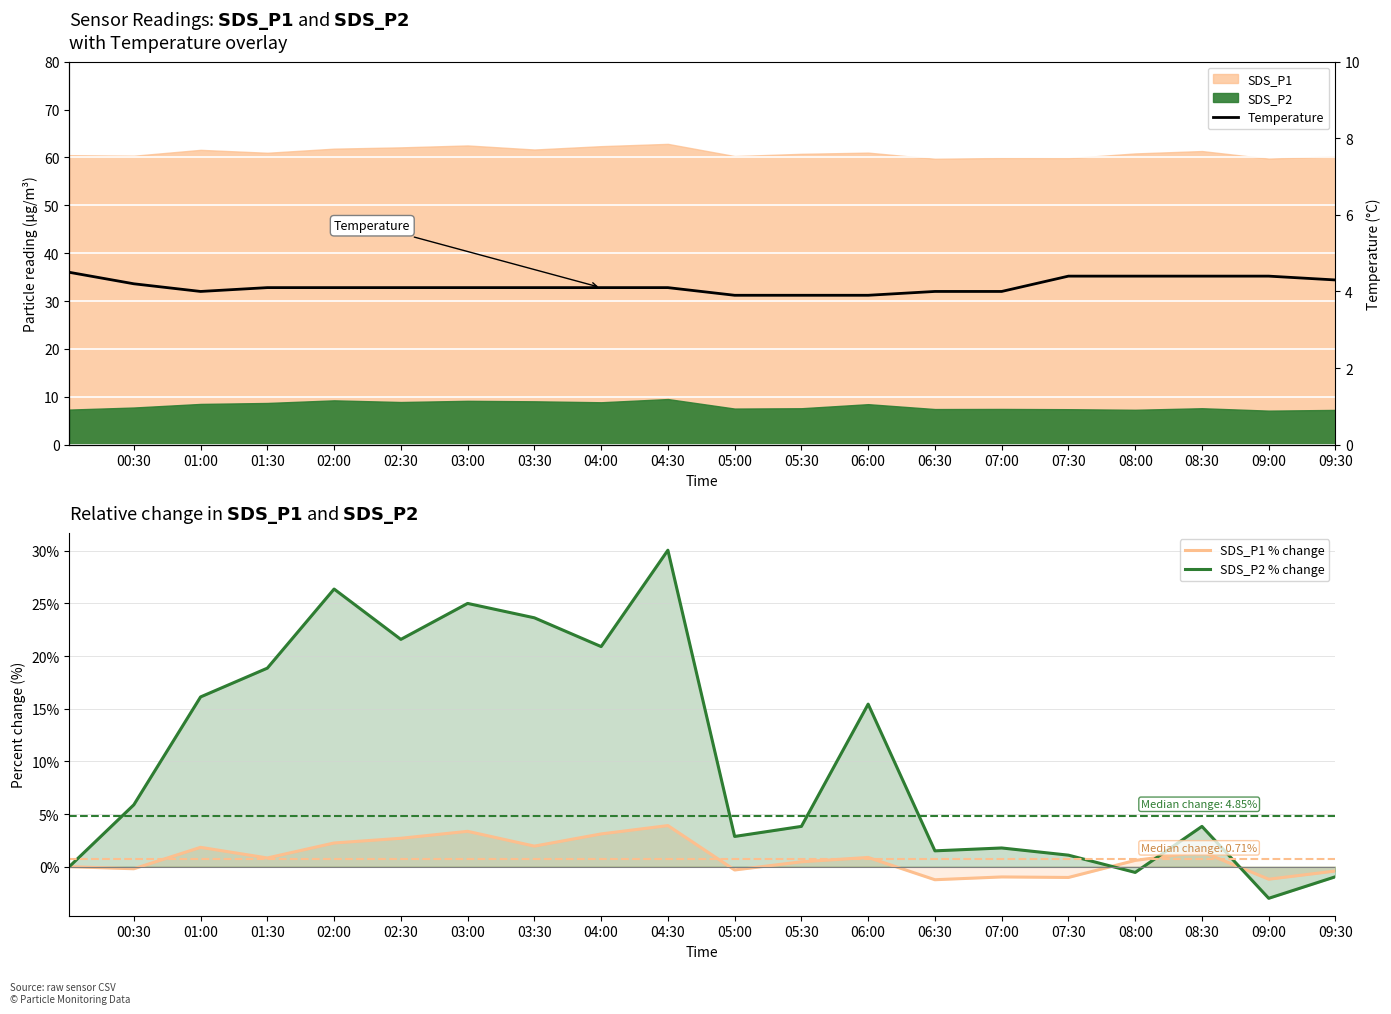

Is it true that SDS_P2 % change equals 35.0 at 02:00?

False